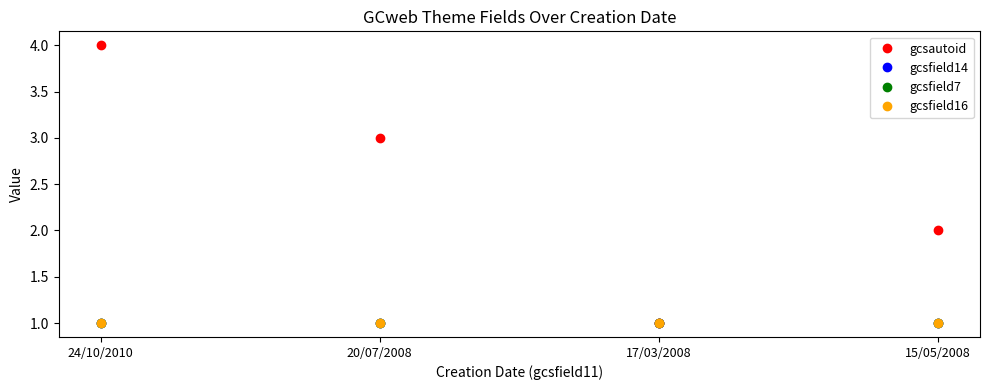

Which series has the largest total across all categories?

gcsautoid